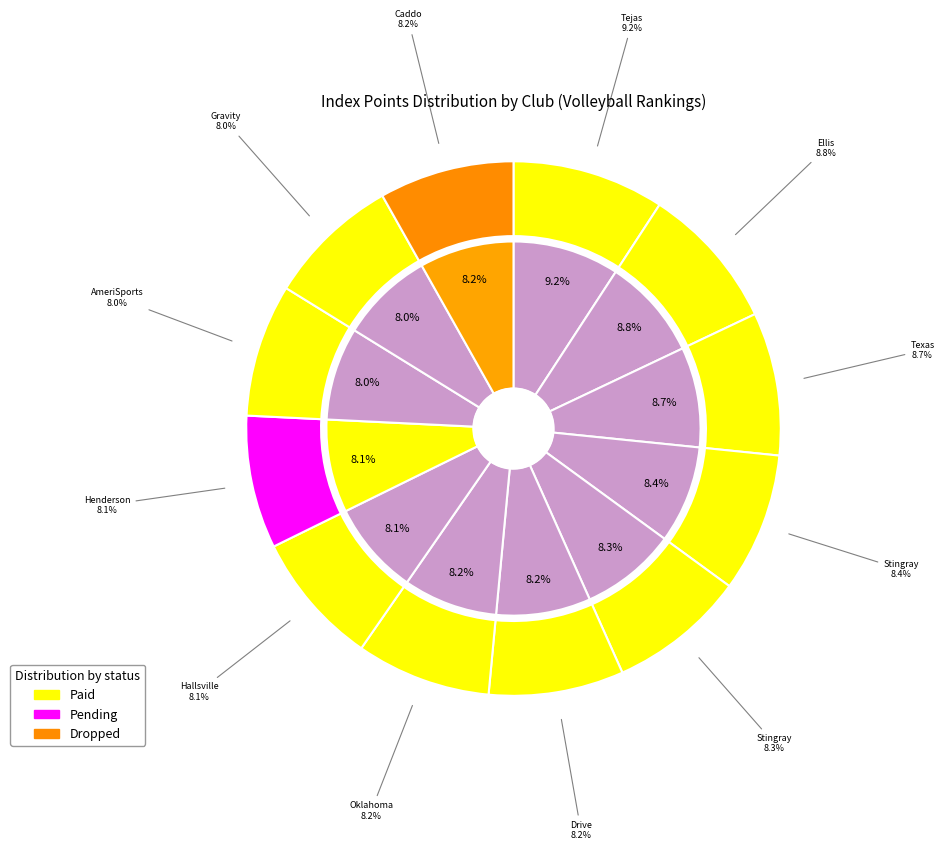

To the nearest percent, what portion does AmeriSports Volleyball Club represent?

8%